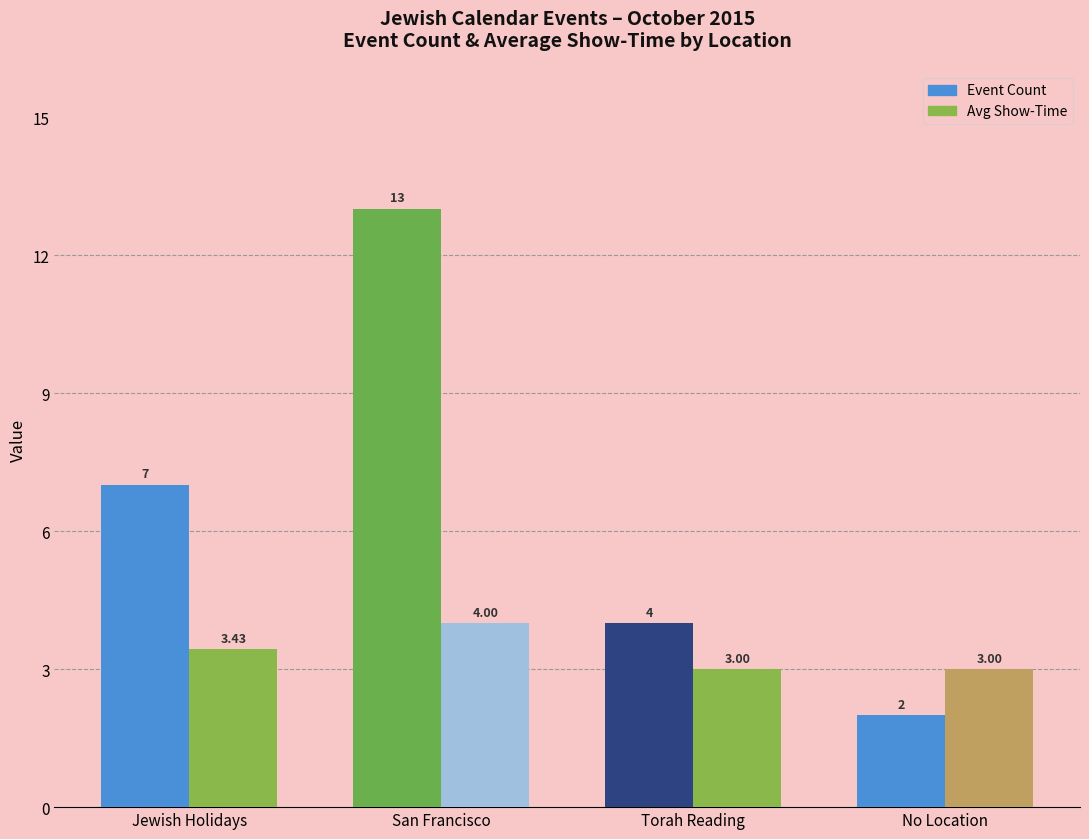

Is the value of Event Count at Torah Reading greater than the value of Avg Show-Time at Torah Reading?

Yes